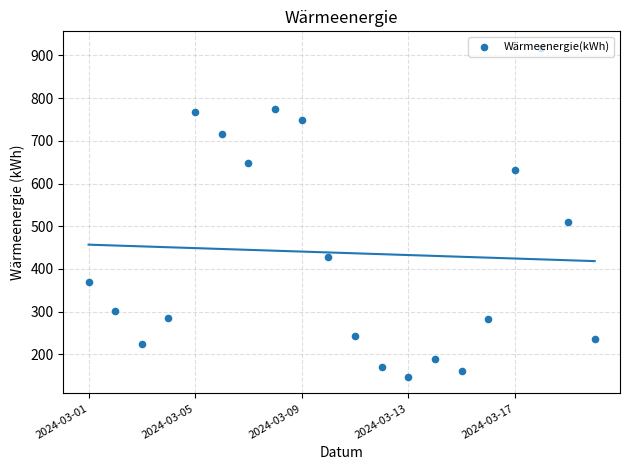

What is the change in value from 6 to 8?

+101